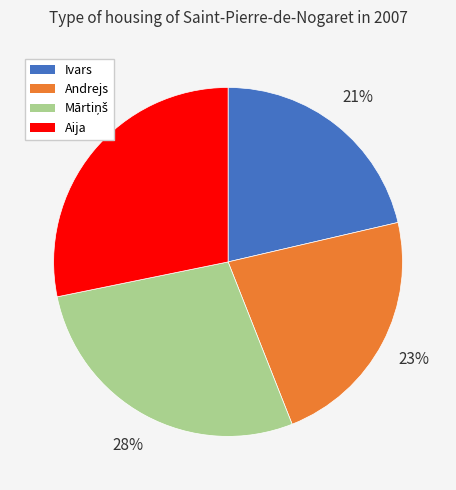

To the nearest percent, what percentage of the pie is Aija?

28%